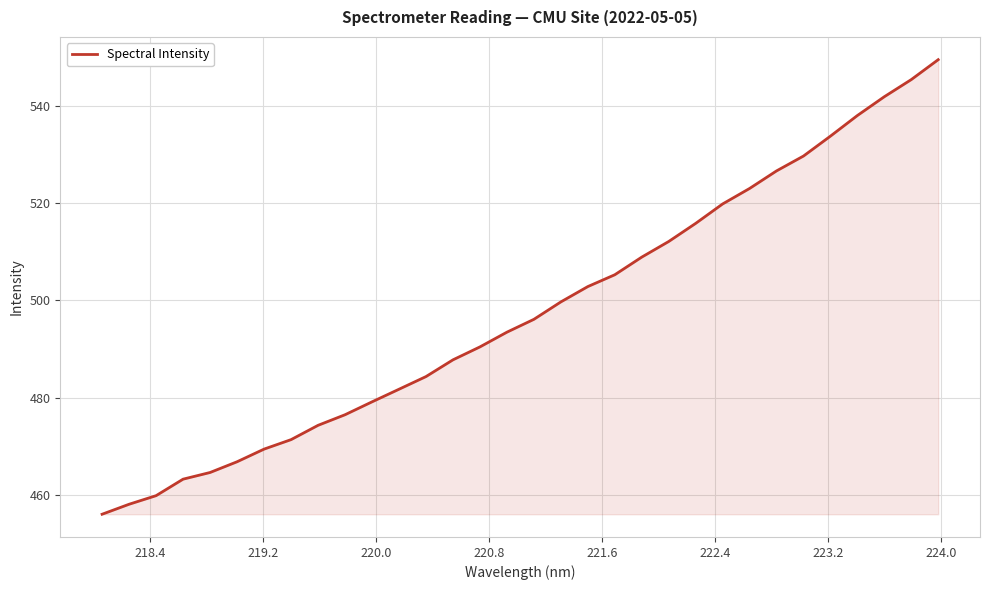

What is the greatest value displayed?

549.5